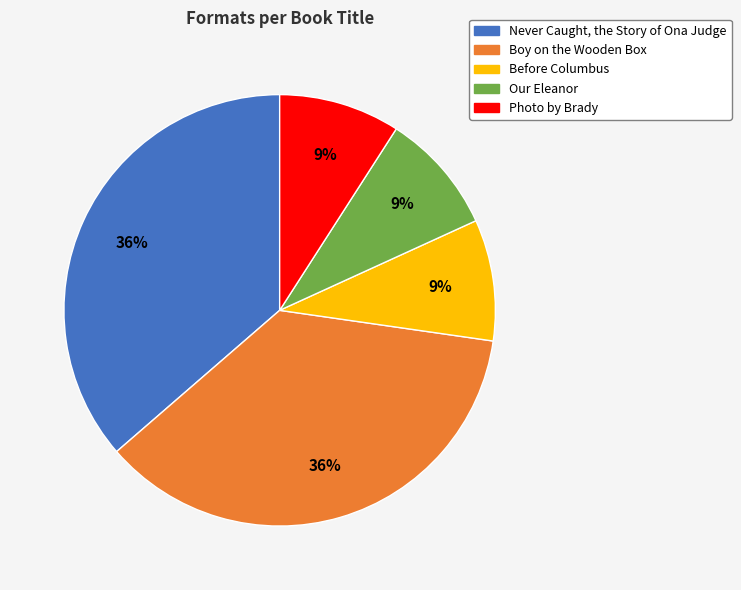

True or false: Boy on the Wooden Box accounts for 36% of the total.

True